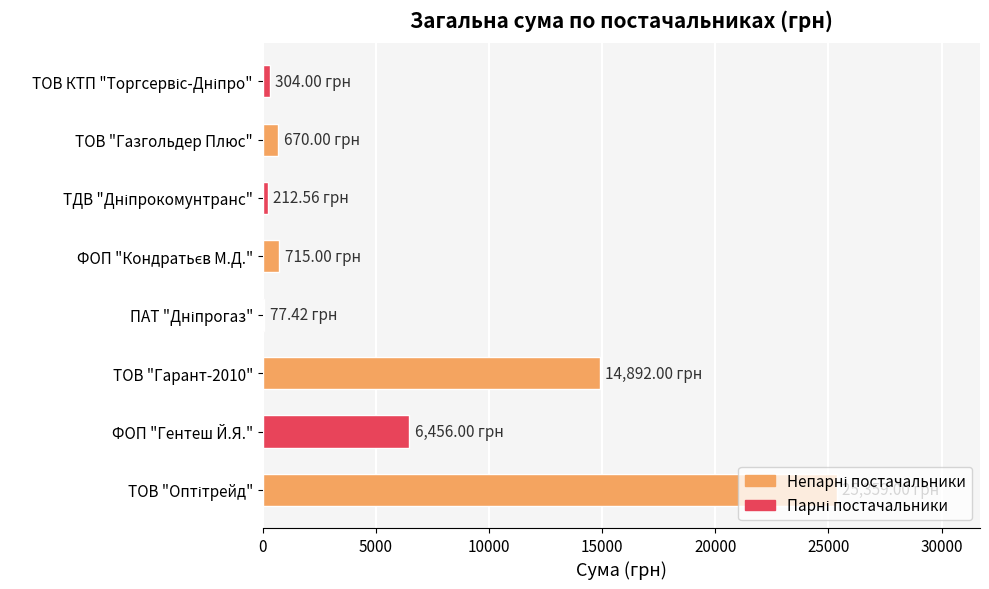

Which has a higher value, ТОВ "Гарант-2010" or ФОП "Гентеш Й.Я."?

ТОВ "Гарант-2010"